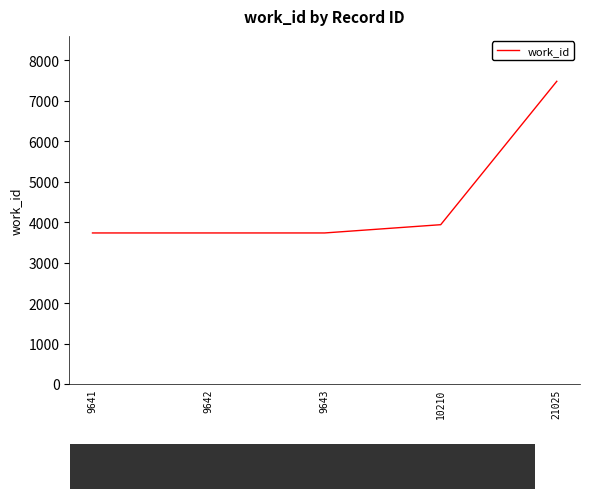

Where is the data nearest to the value 5604?

10210